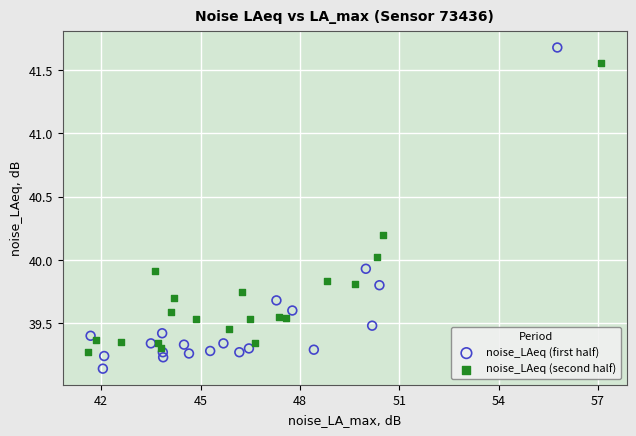

Which series reaches the maximum Y coordinate?

noise_LAeq (first half)